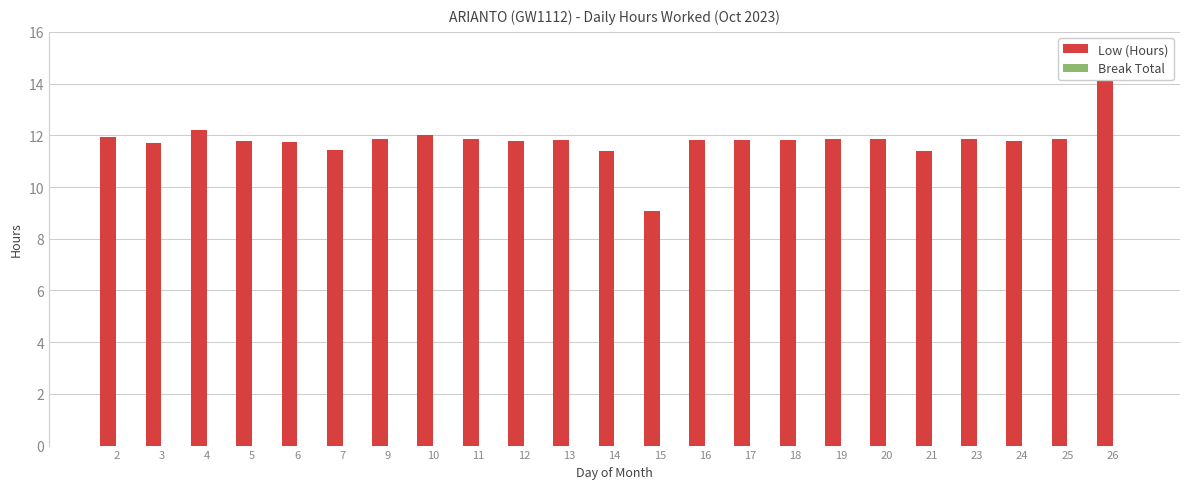

How many bars are there in total?

46